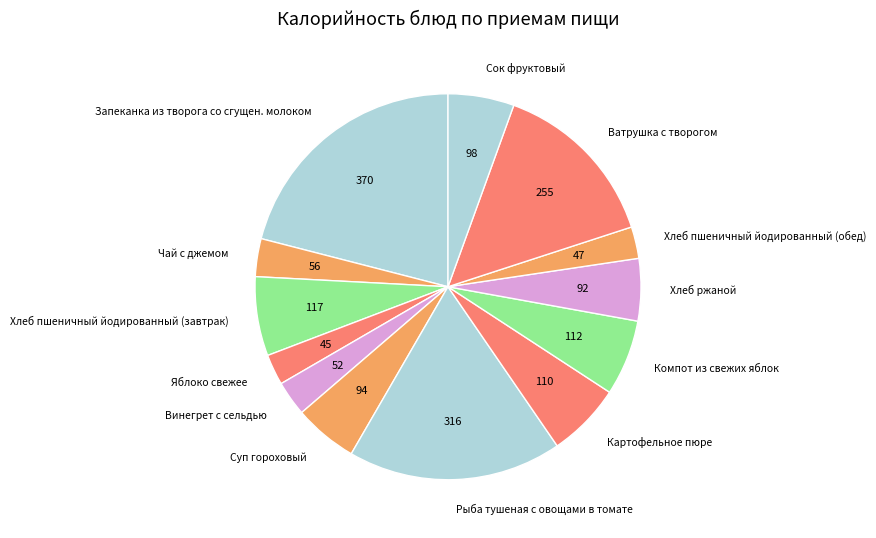

Count the number of slices in the pie.

13